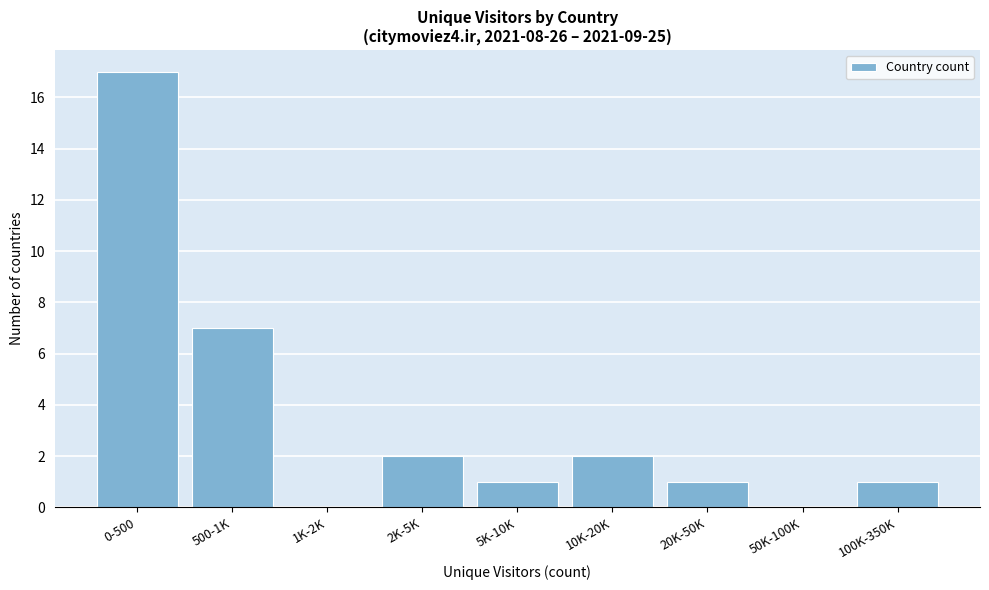

Reading left to right, extract all data points from this chart.

0-500=17	500-1K=7	1K-2K=0	2K-5K=2	5K-10K=1	10K-20K=2	20K-50K=1	50K-100K=0	100K-350K=1